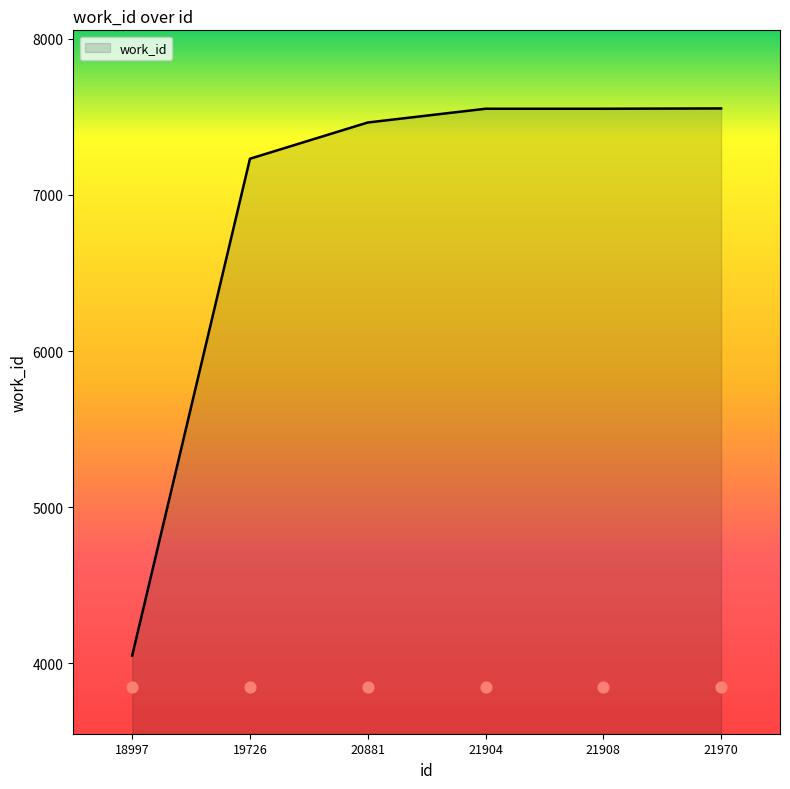

Approximately how many times larger is the value at 21970 compared to 21904?

1.0